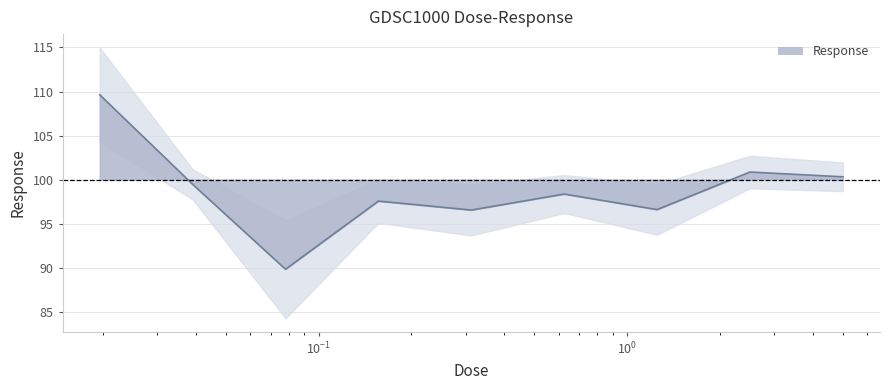

The value at 0.3125 is 96.6. True or false?

True